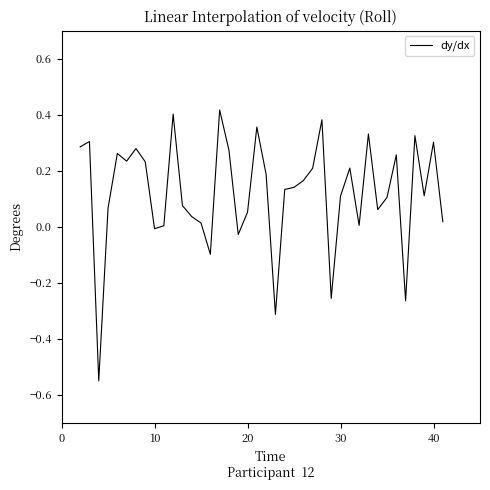

What is the difference between the maximum and minimum values?

1.0